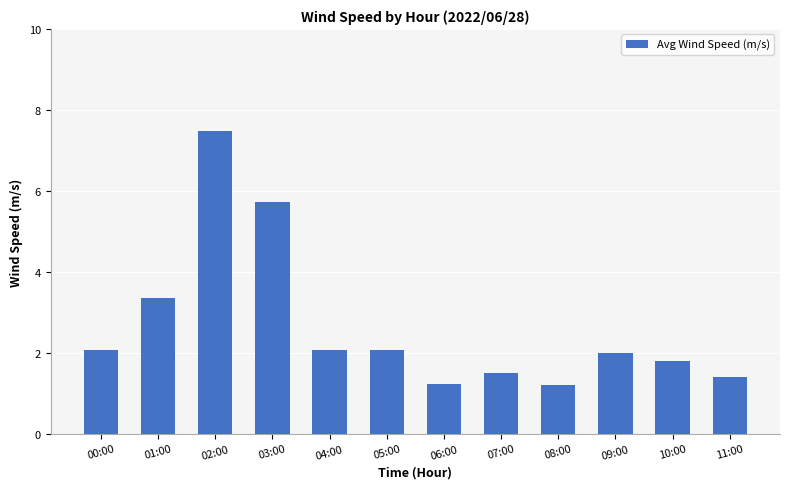

What is the label of the 4th bar from the right?

08:00